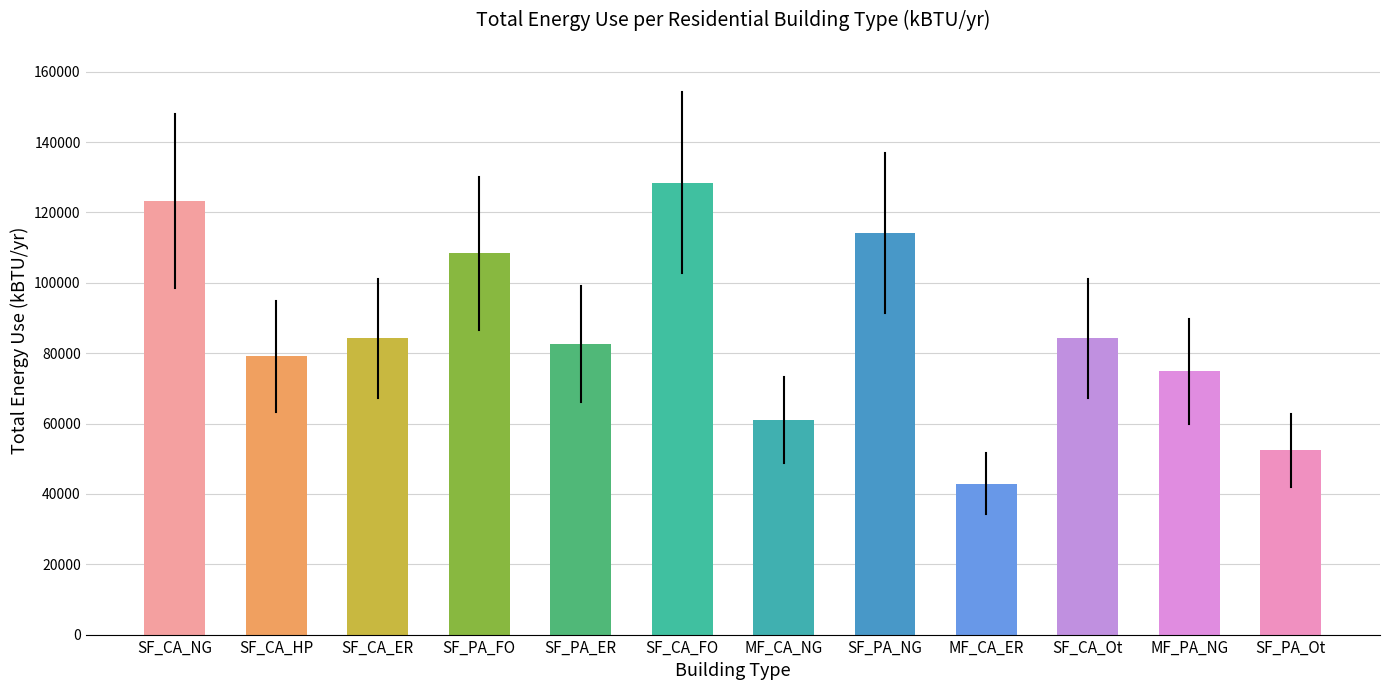

Count the number of values greater than 84167.

6